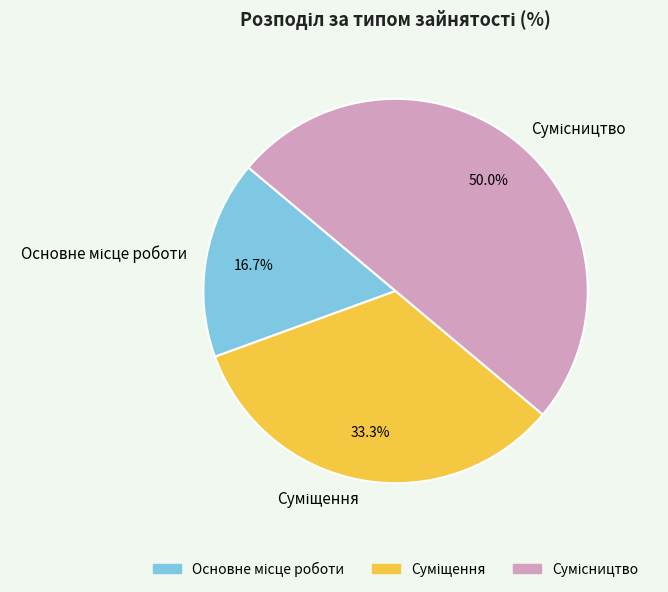

Is there a majority slice in this chart?

No